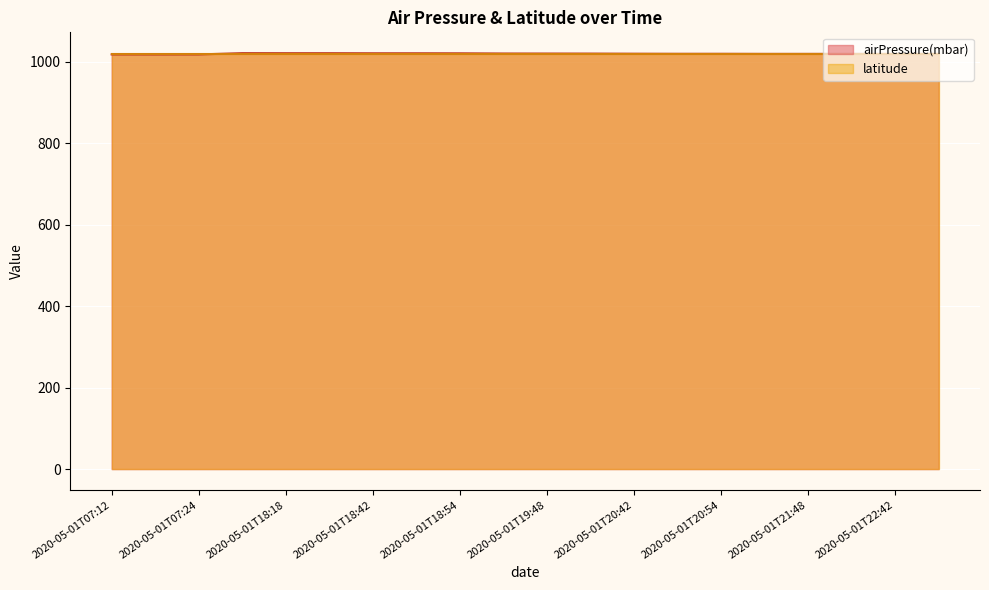

What is the lowest value of the latitude series?

1017.4